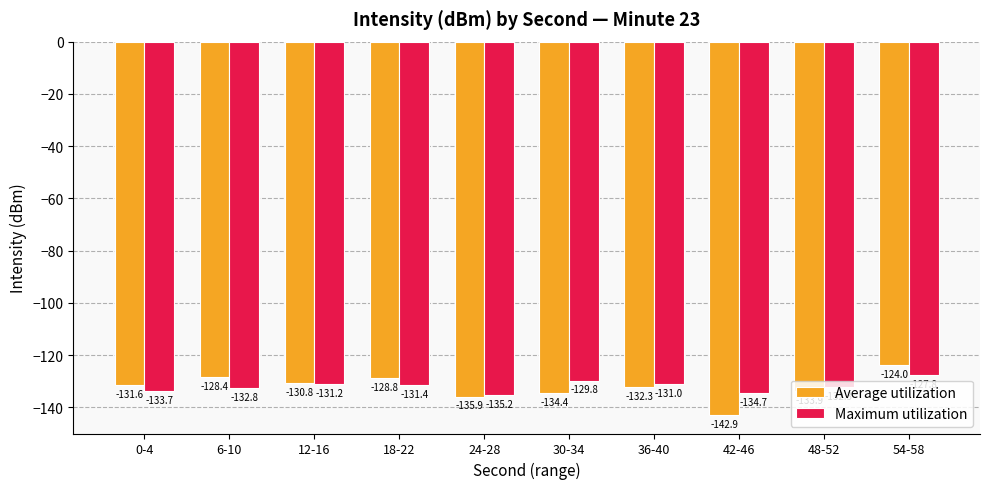

What are all the series names shown in the legend?

Average utilization, Maximum utilization